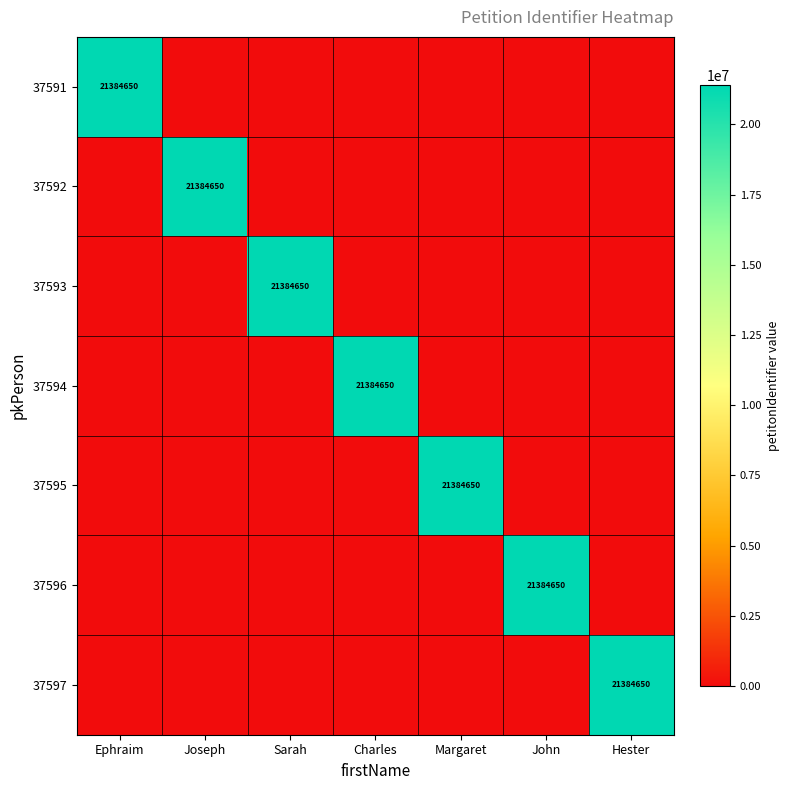

What is the difference between the maximum and minimum values in the 37594 series?

21384650